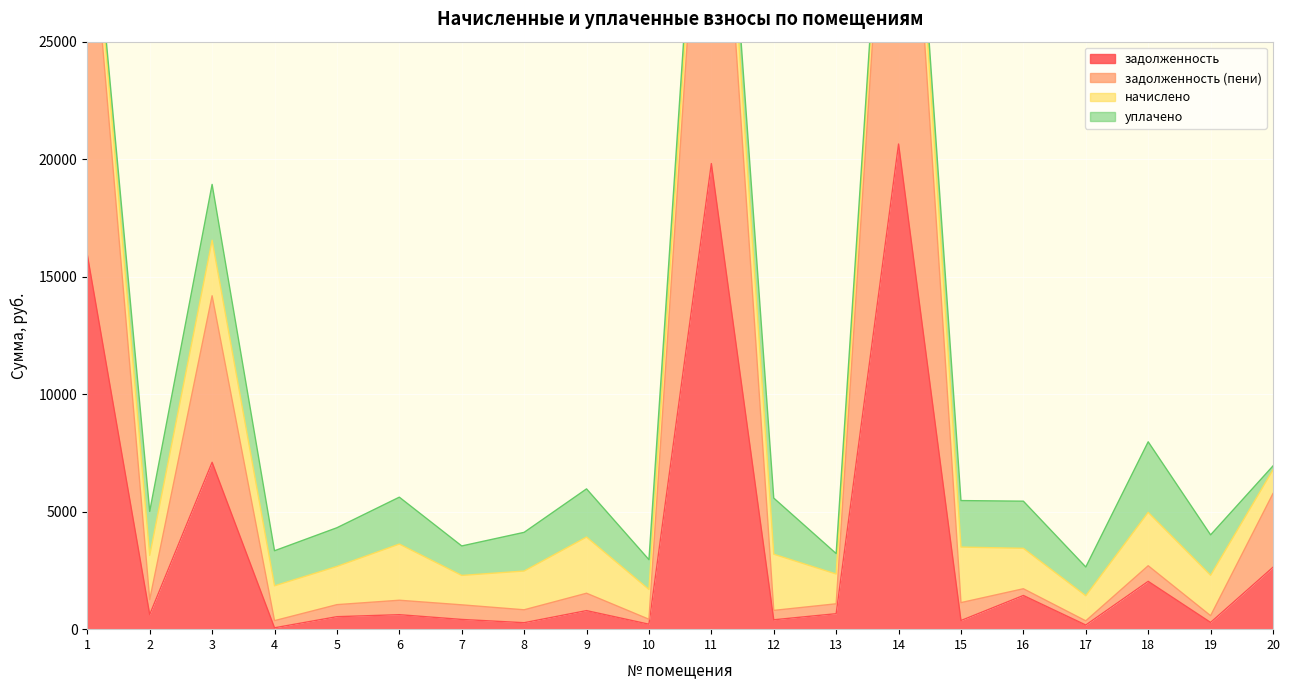

Which series has the largest range (max minus min)?

задолженность (пени)